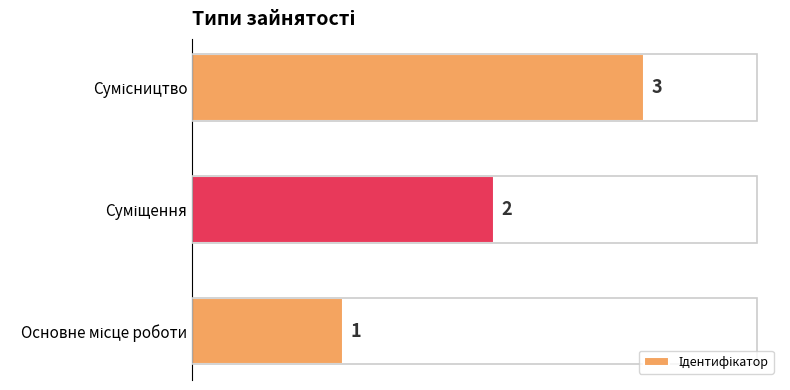

What is the sum of all values?

6